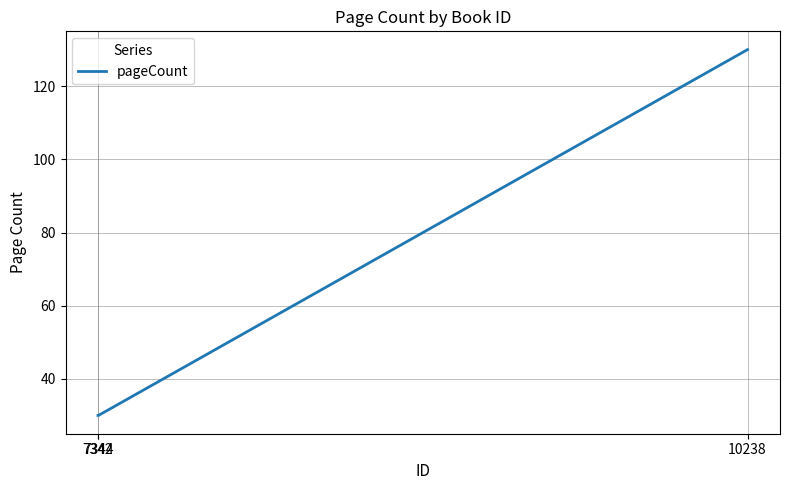

Does the chart display data point markers on the line(s)?

No